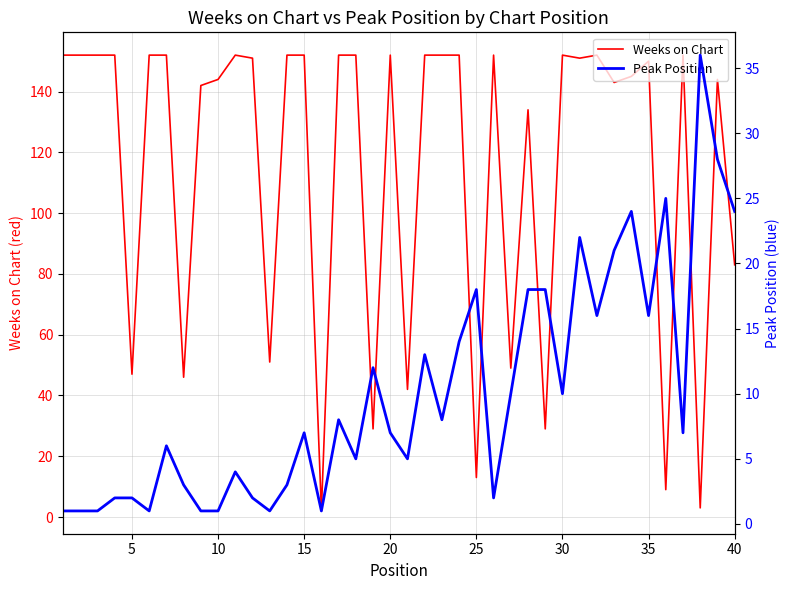

What is the sum of all Weeks on Chart values?

4595